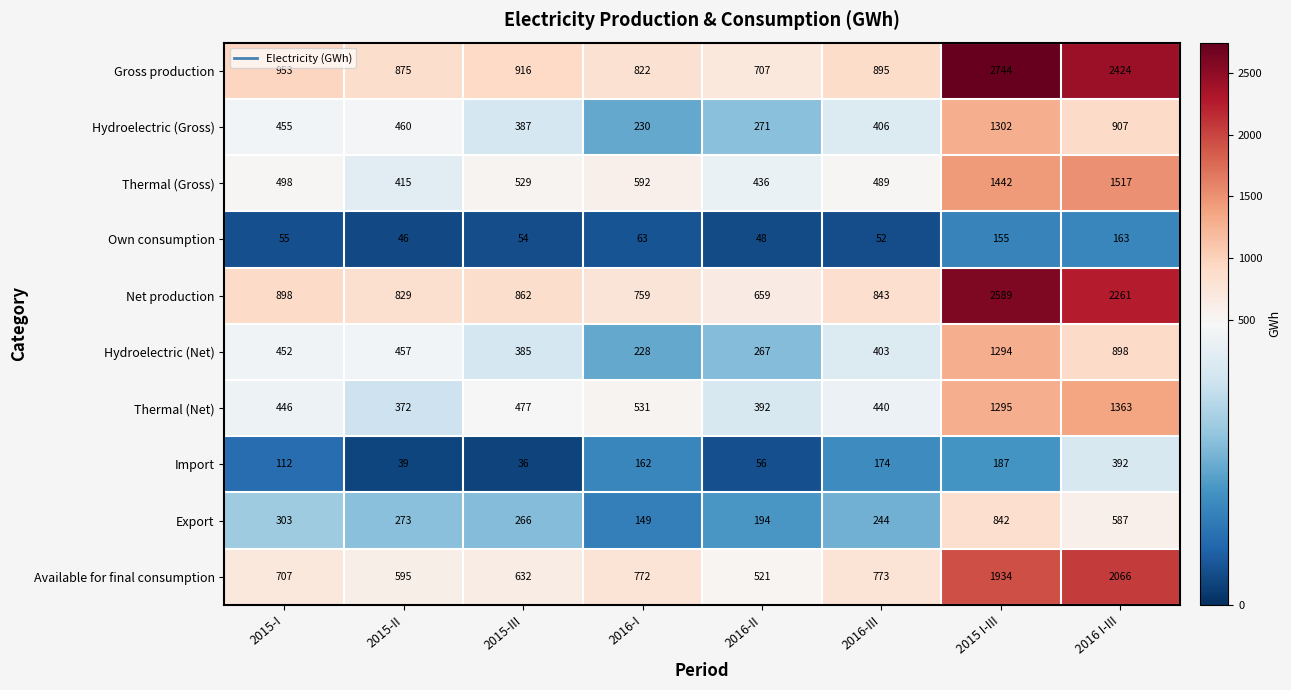

What is the difference between the Gross production values at 2016 I-III and 2016-III?

1529